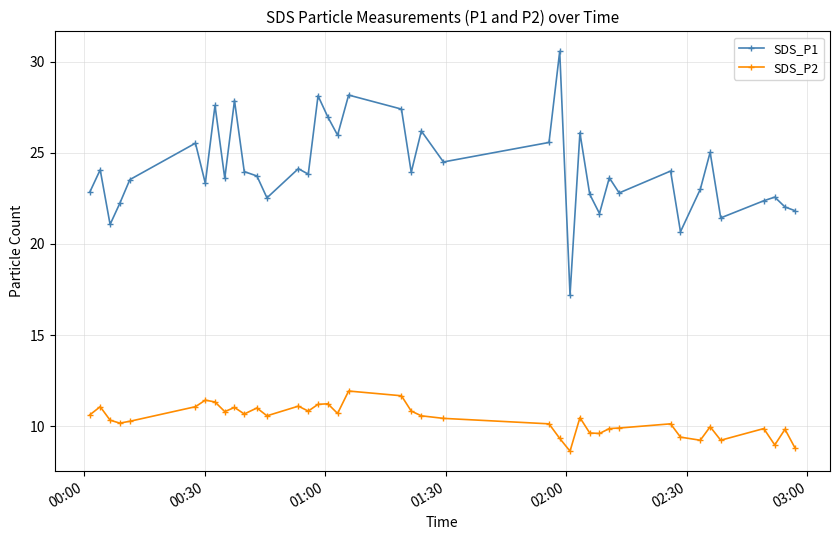

Rank the series by their maximum value, from highest to lowest.

SDS_P1, SDS_P2